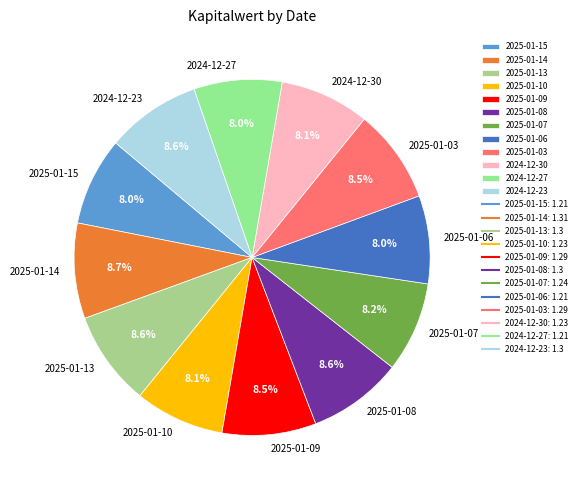

Between 2024-12-27 and 2025-01-08, which is larger?

2025-01-08